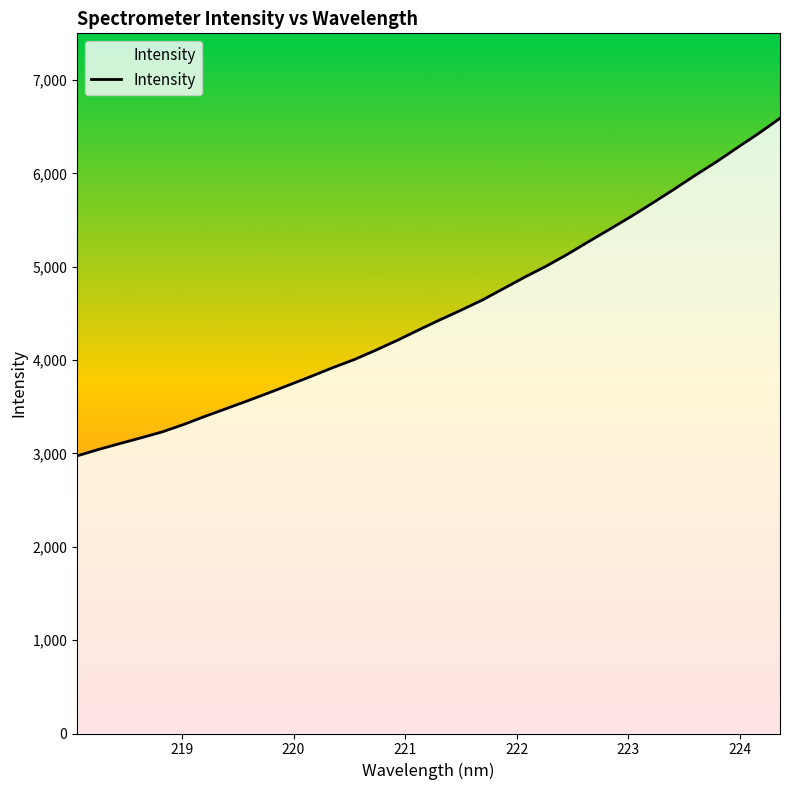

What is the maximum value shown in the chart?

6589.8